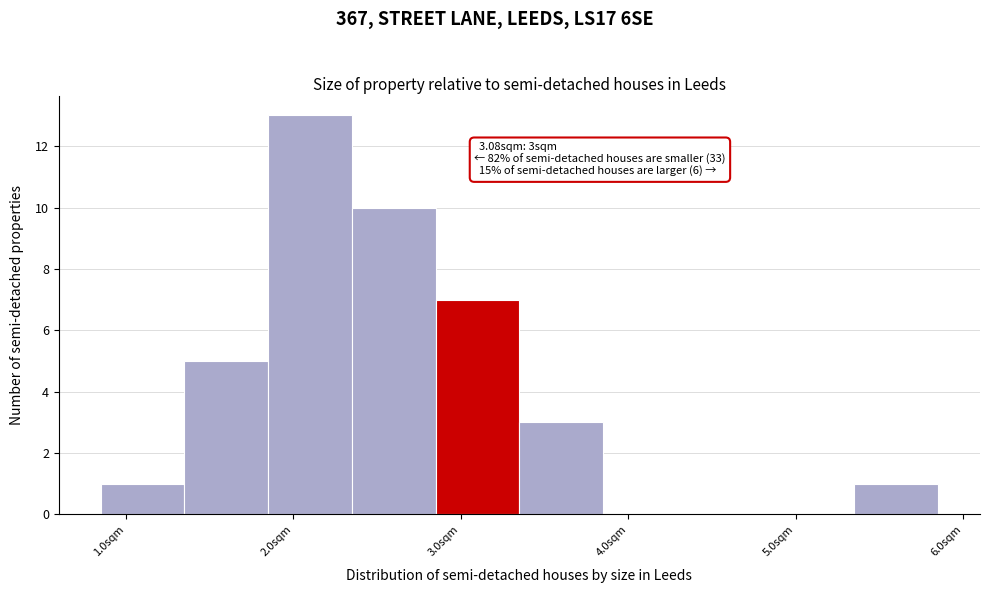

Over which range of the x-axis is the bar tallest?

1.85 to 2.35